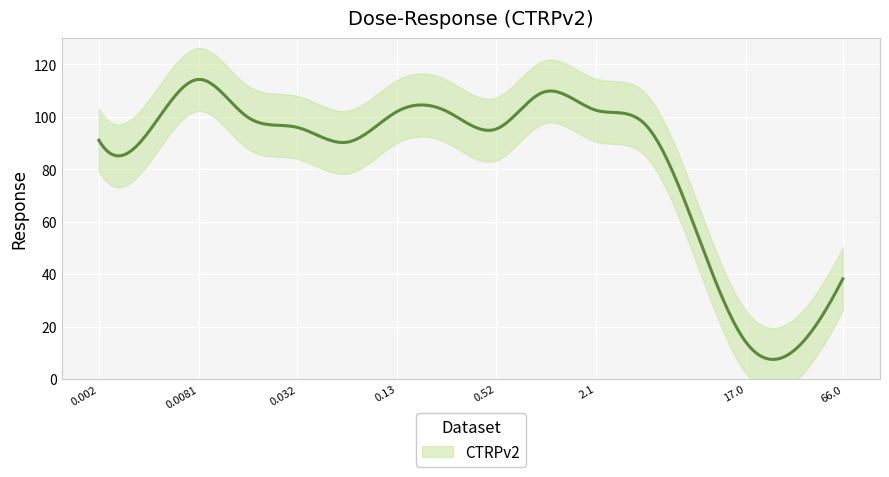

What is the difference between the maximum and minimum values?

103.6